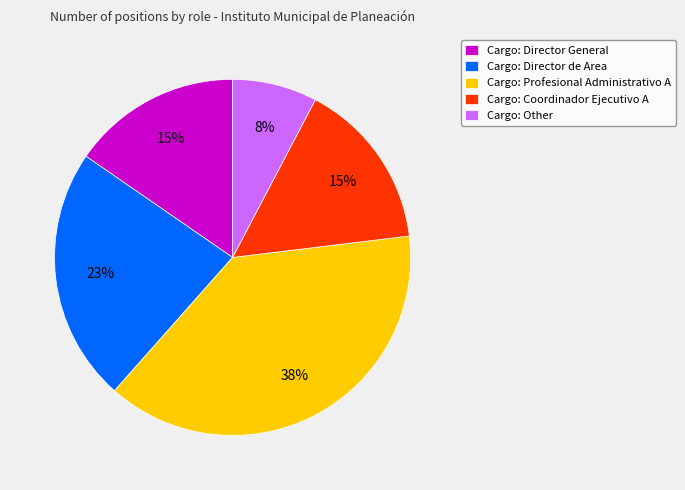

The Cargo: Other slice represents 8% of the pie. True or false?

True